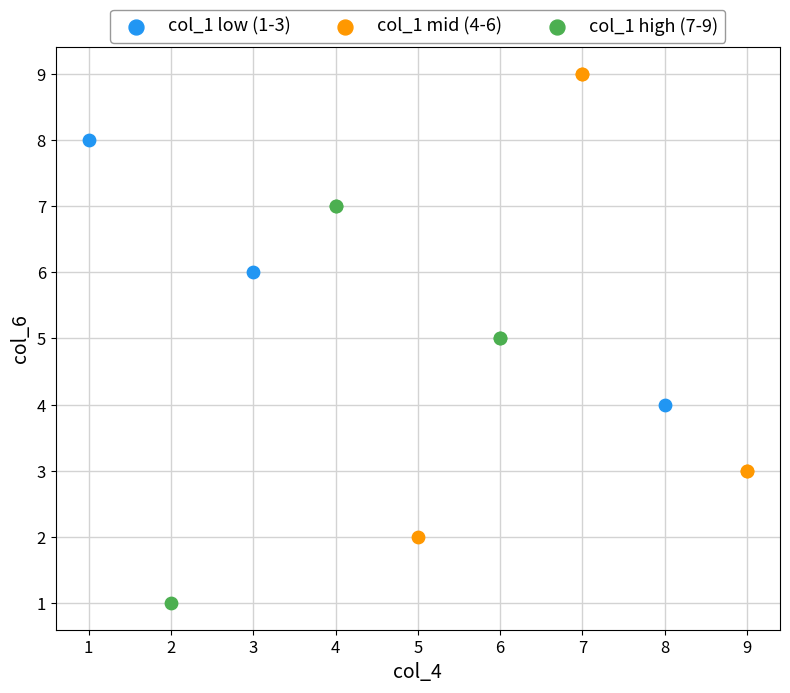

Which series has the widest spread of Y values?

col_1 mid (4-6)